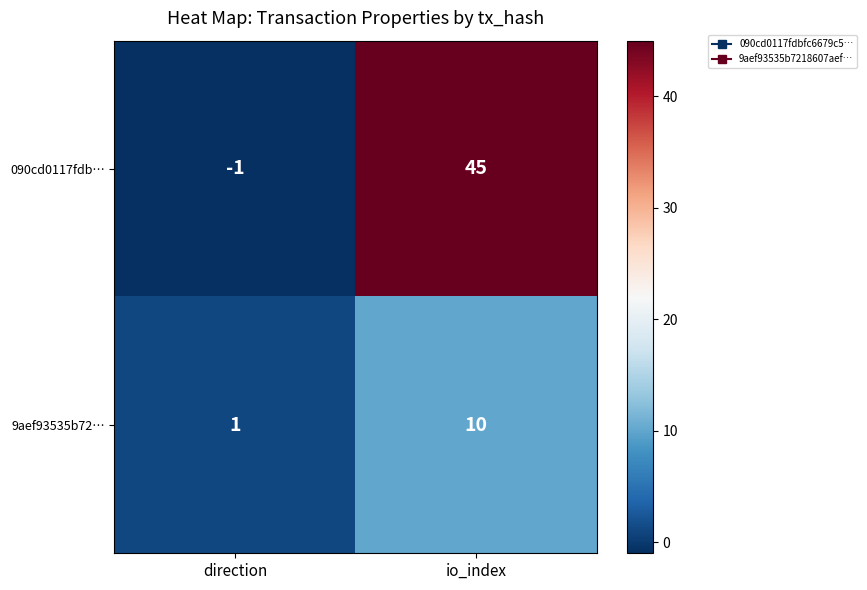

Which series changed the most between direction and io_index?

090cd0117fdb…